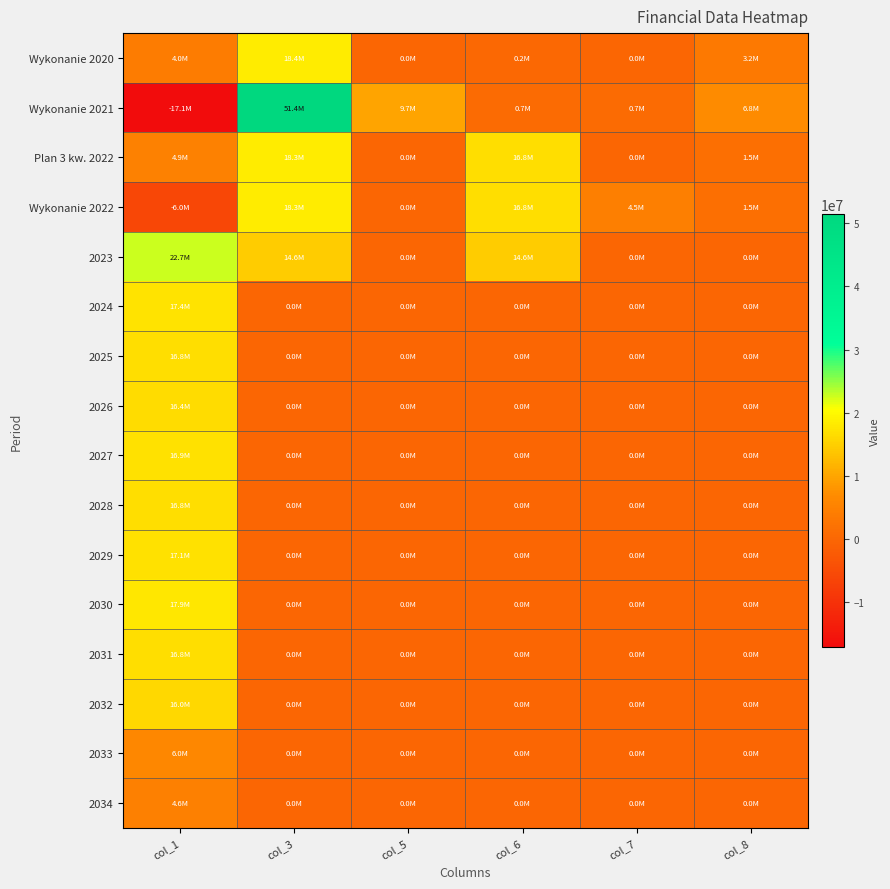

Which has a higher value, col_7 or col_1?

col_1